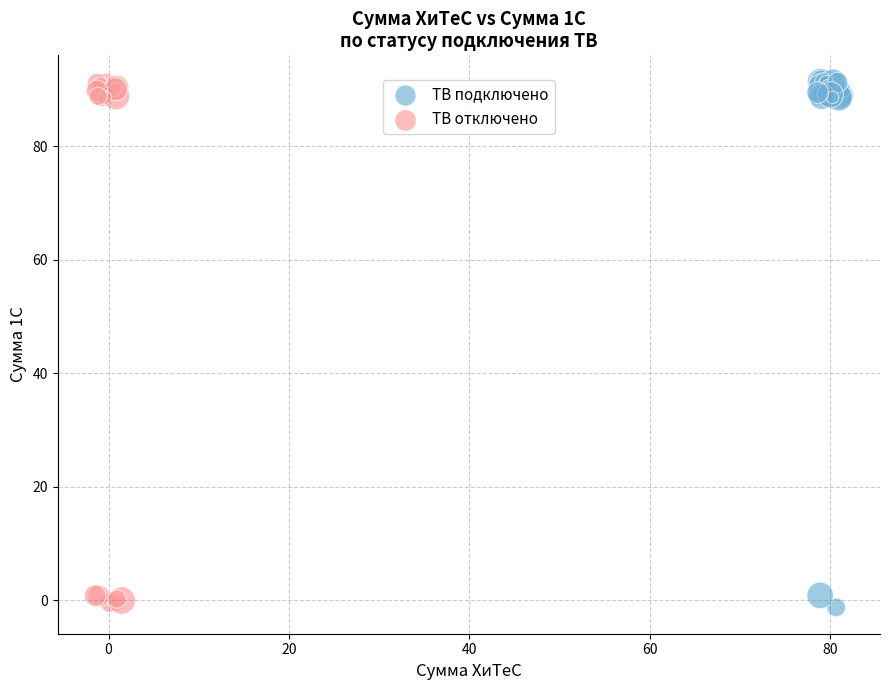

Which series has the largest Y range (max minus min)?

ТВ подключено